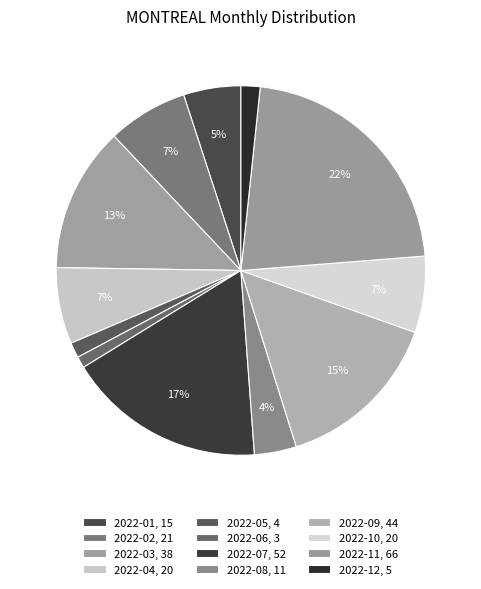

Rank the categories by value from highest to lowest.

2022-11, 2022-07, 2022-09, 2022-03, 2022-02, 2022-04, 2022-10, 2022-01, 2022-08, 2022-12, 2022-05, 2022-06